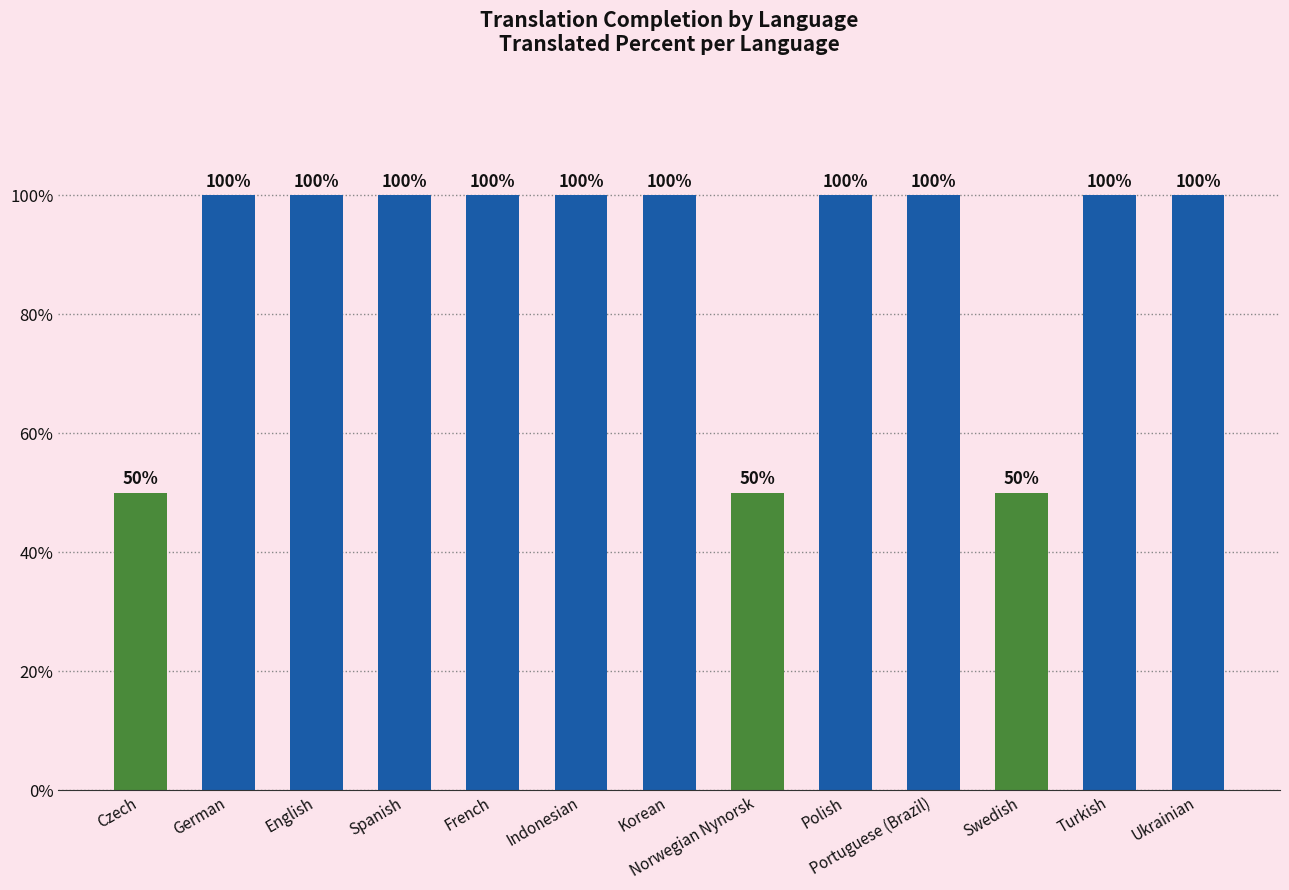

Is it true that the value at Turkish is 170?

False